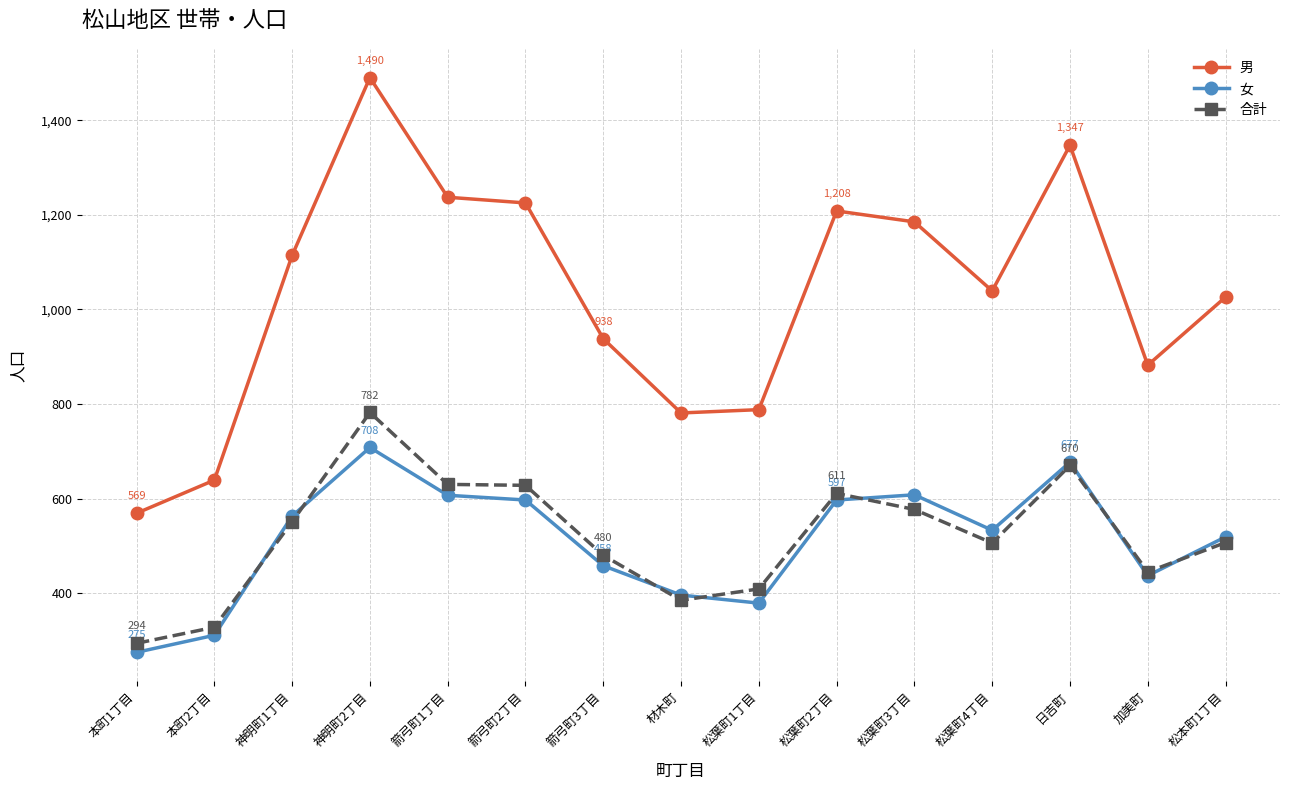

Between which two adjacent categories do 女 and 合計 first intersect?

本町2丁目 and 神明町1丁目